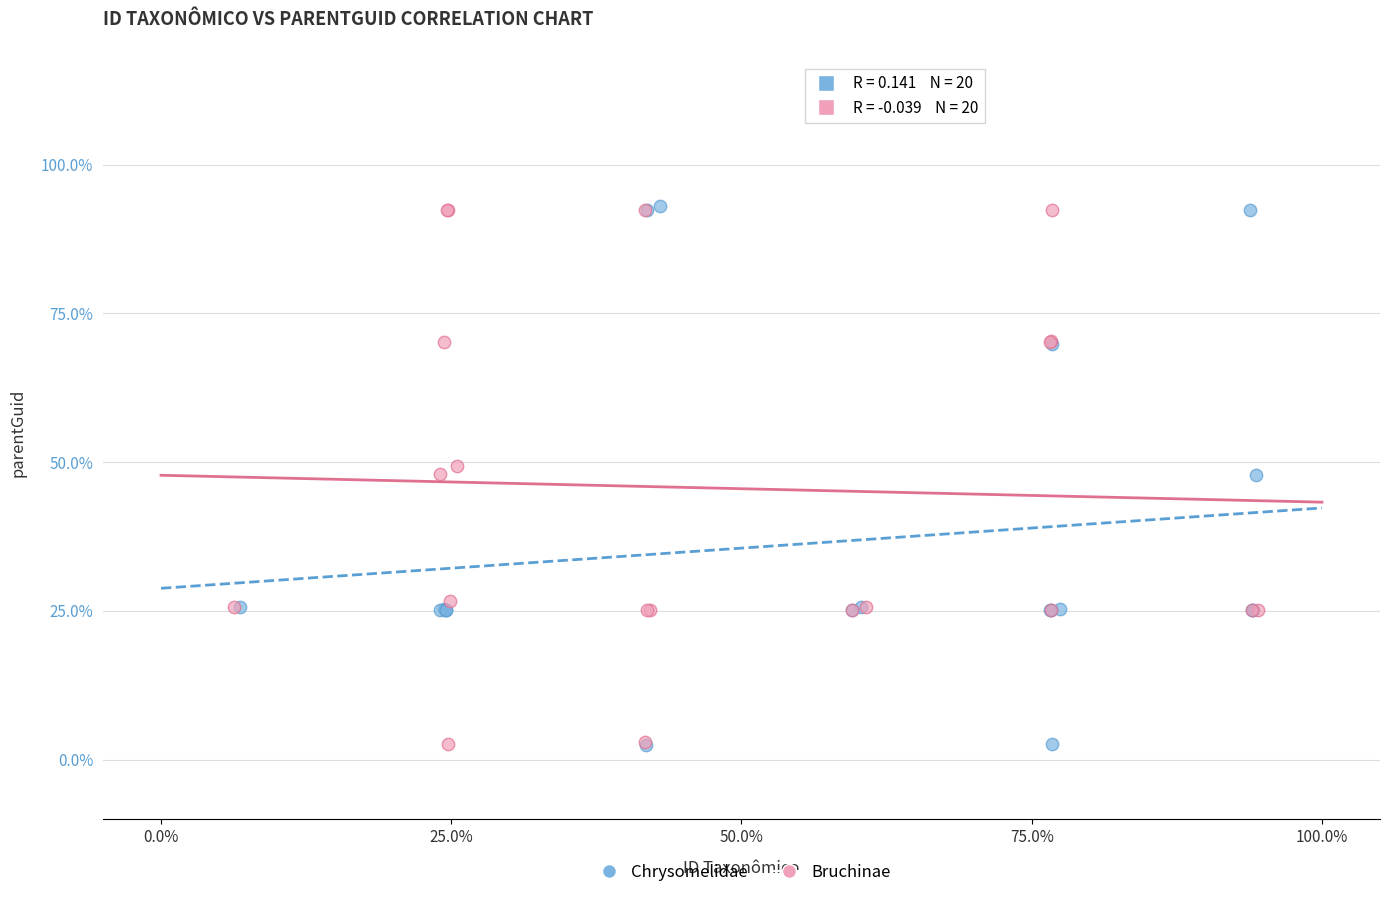

What are all the series names shown in the legend?

Chrysomelidae, Bruchinae